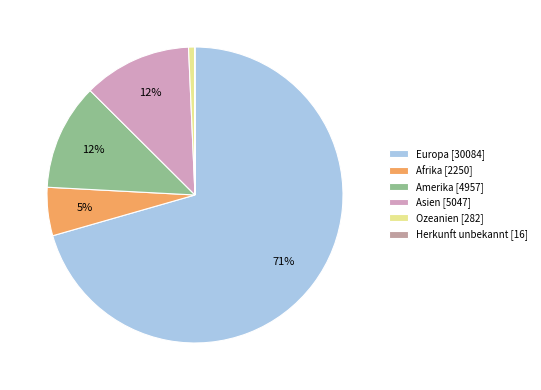

What is the change in value from Europa to Herkunft unbekannt?

-30068